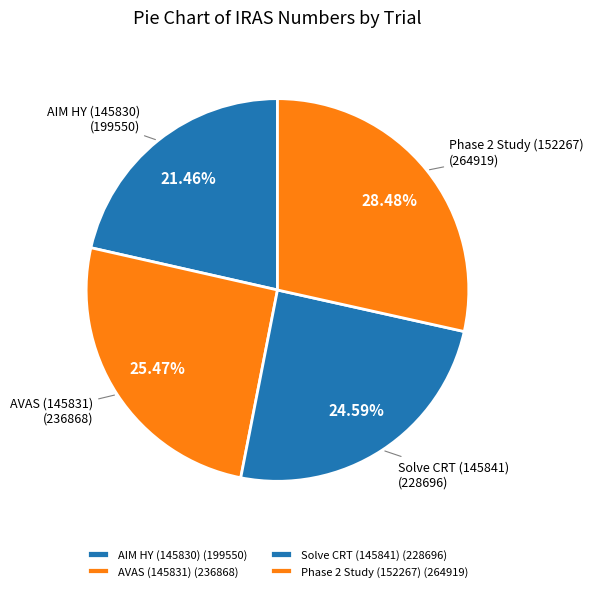

Rank the categories by value from highest to lowest.

Phase 2 Study (152267), AVAS (145831), Solve CRT (145841), AIM HY (145830)